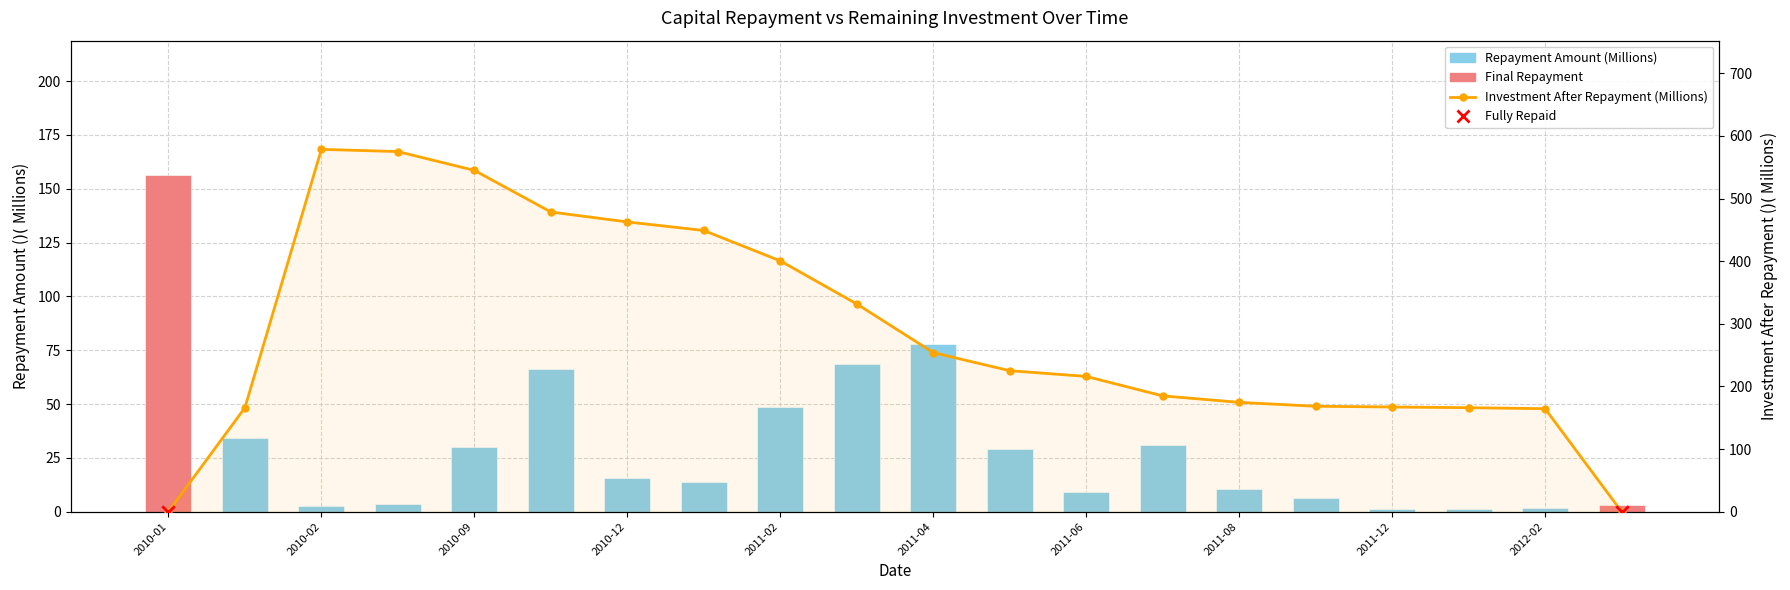

At which category is the sum across all series the highest?

2010-02